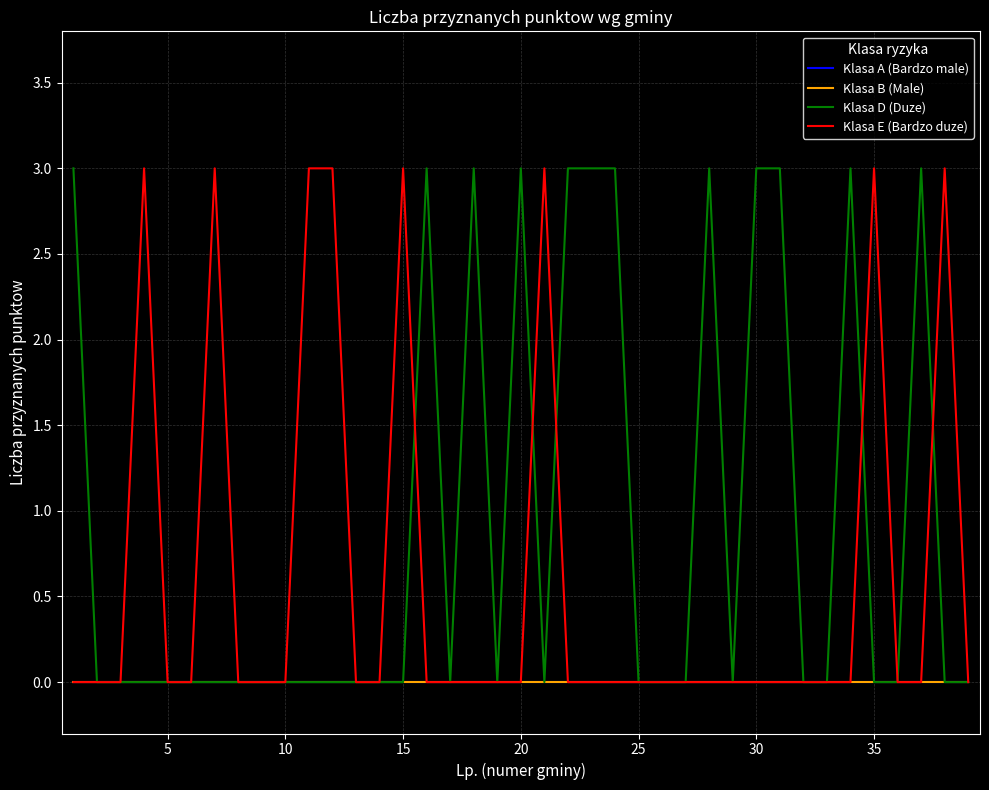

True or false: Klasa B (Male) and Klasa D (Duze) intersect in this chart.

False